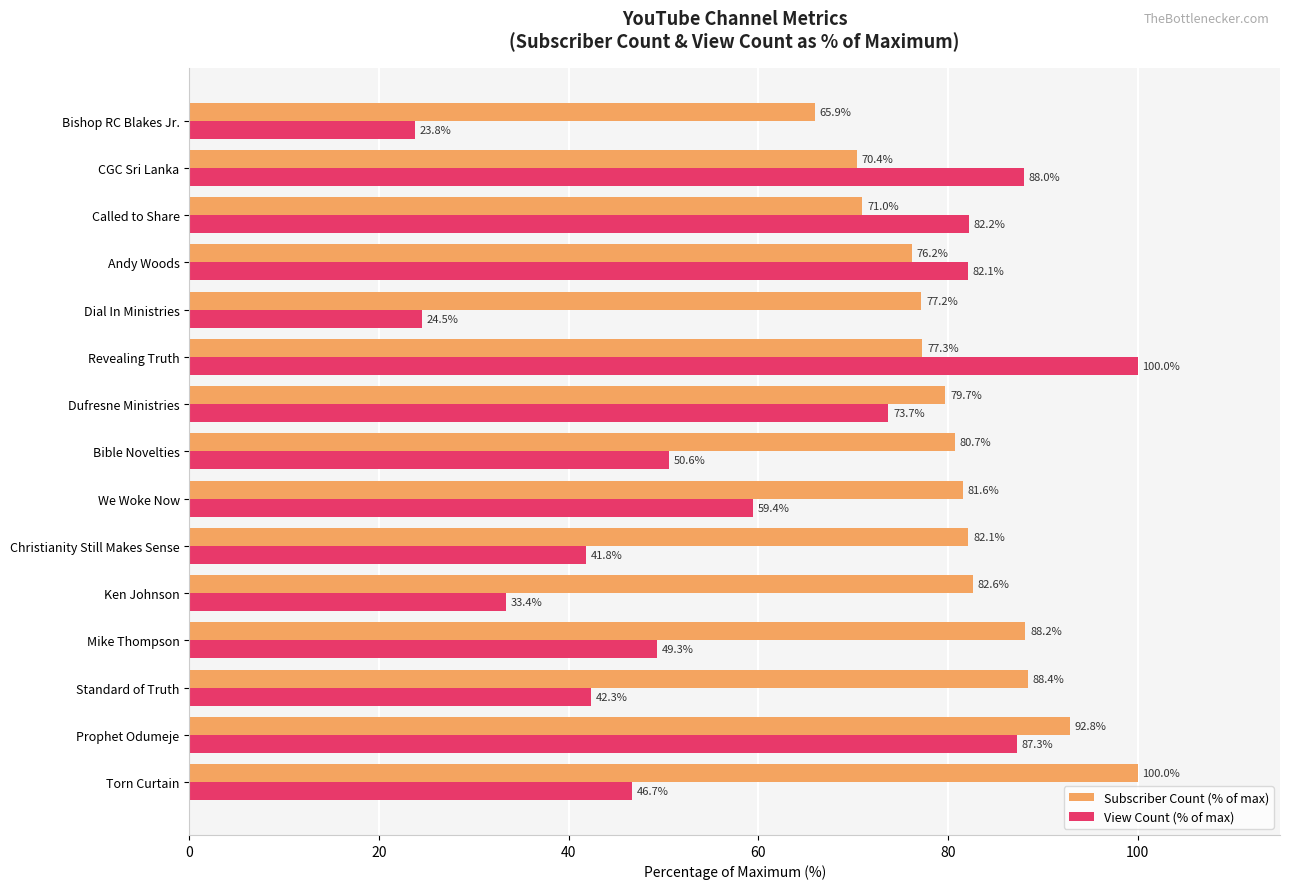

Which series has the largest total across all categories?

Subscriber Count (% of max)